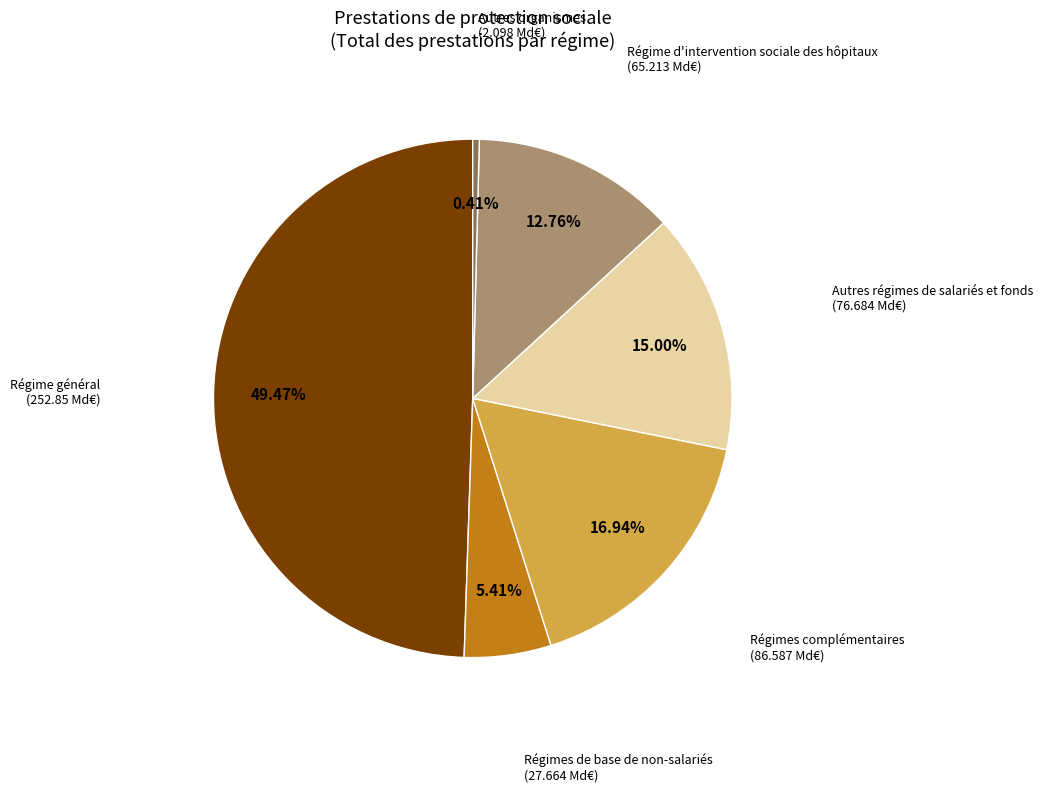

Is there any slice that represents more than half of the pie?

No